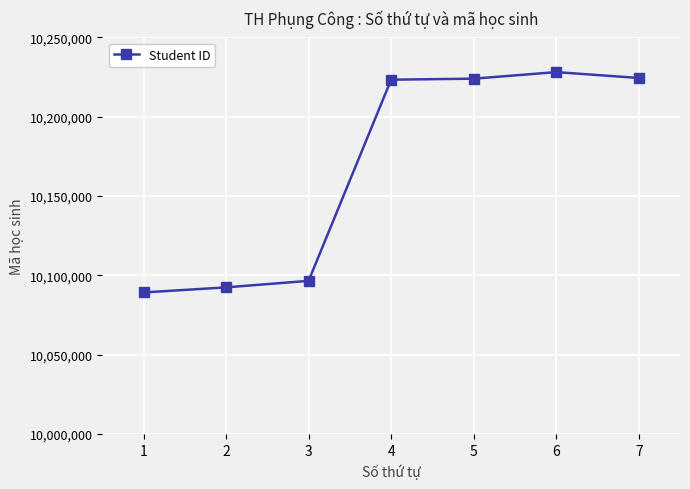

Does the chart display data point markers on the line(s)?

Yes